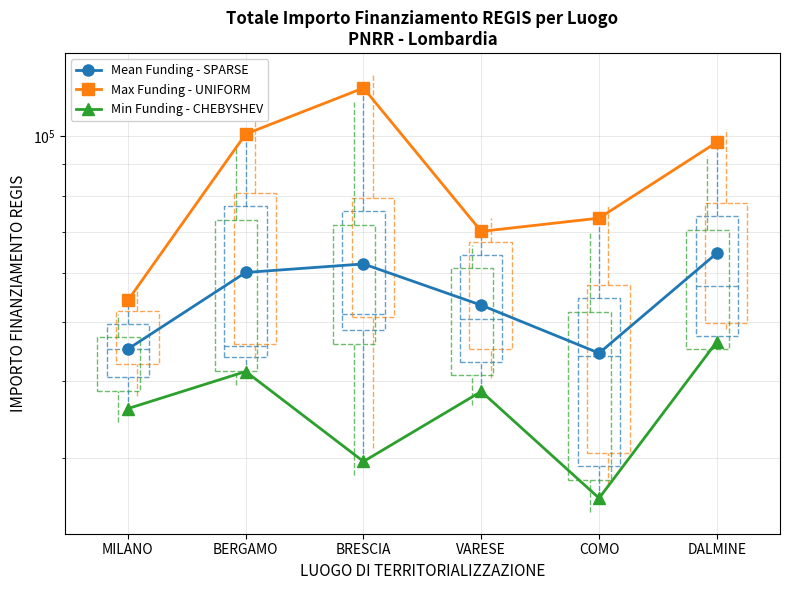

True or false: Max Funding - UNIFORM and Min Funding - CHEBYSHEV cross at least once.

False